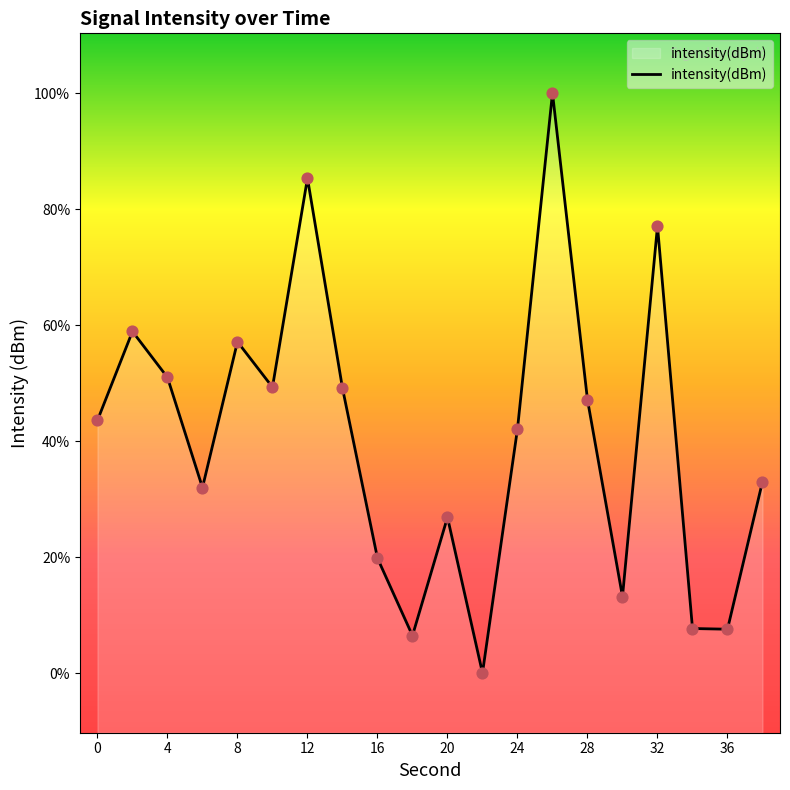

Between 16 and 36, which is larger?

16